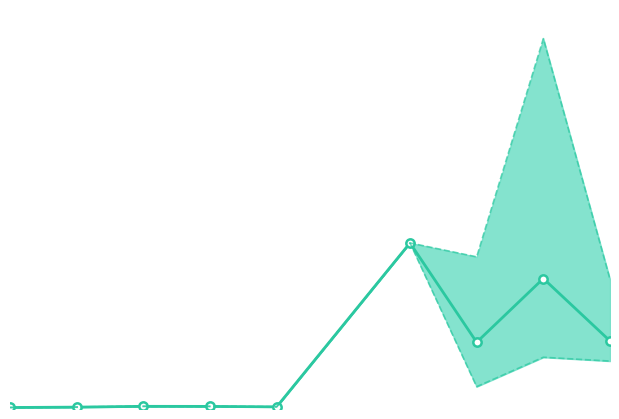

What value does the lower_quartile_rtt series have at 4?

0.8